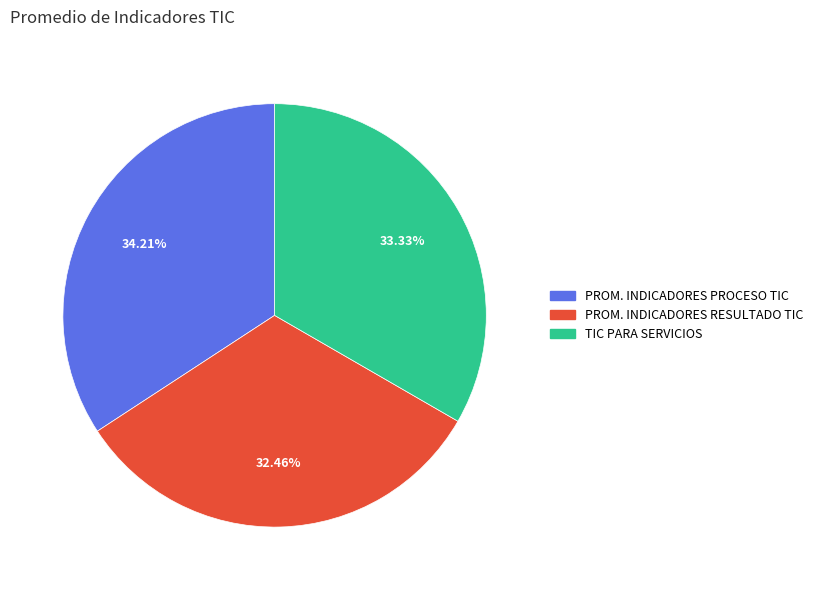

Is the sum of TIC PARA SERVICIOS and PROM. INDICADORES RESULTADO TIC greater than half?

Yes